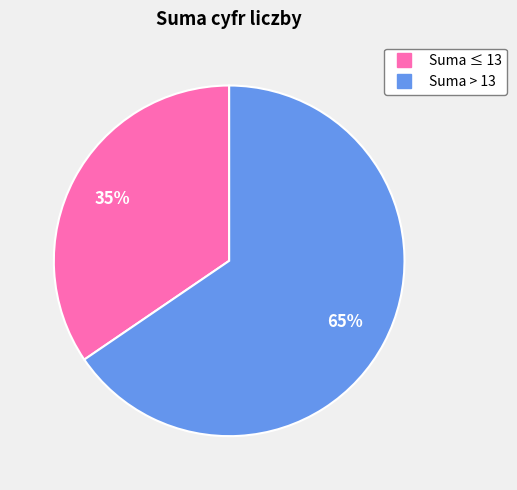

Which category has the biggest portion of the pie?

Suma > 13